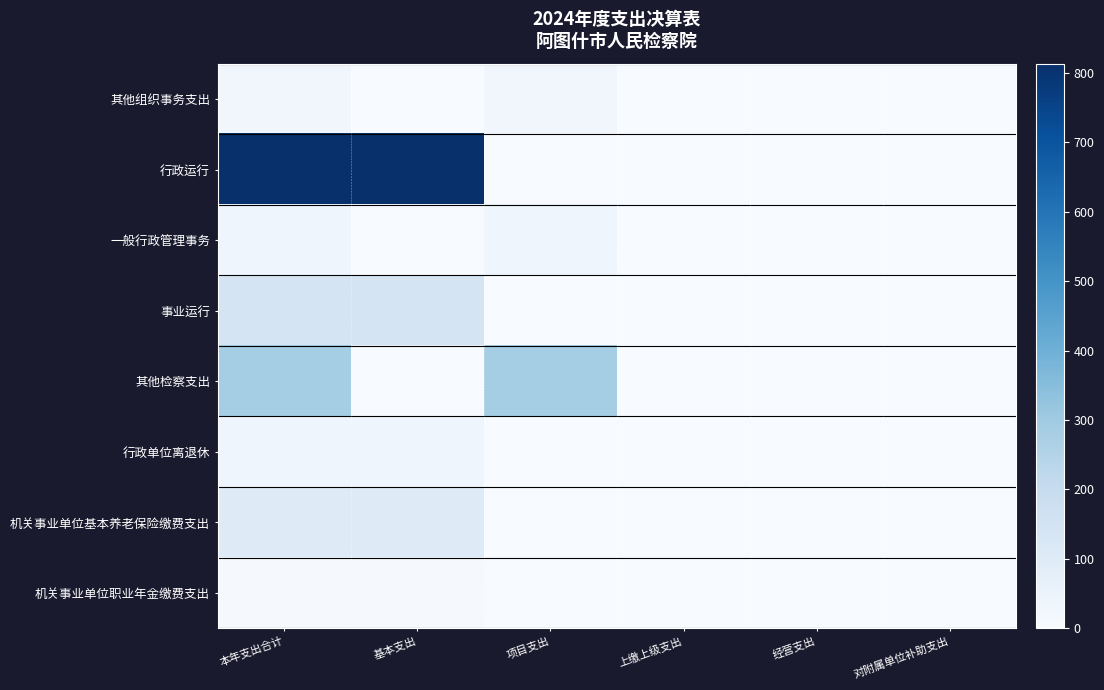

Which series changed the most between 本年支出合计 and 对附属单位补助支出?

行政运行